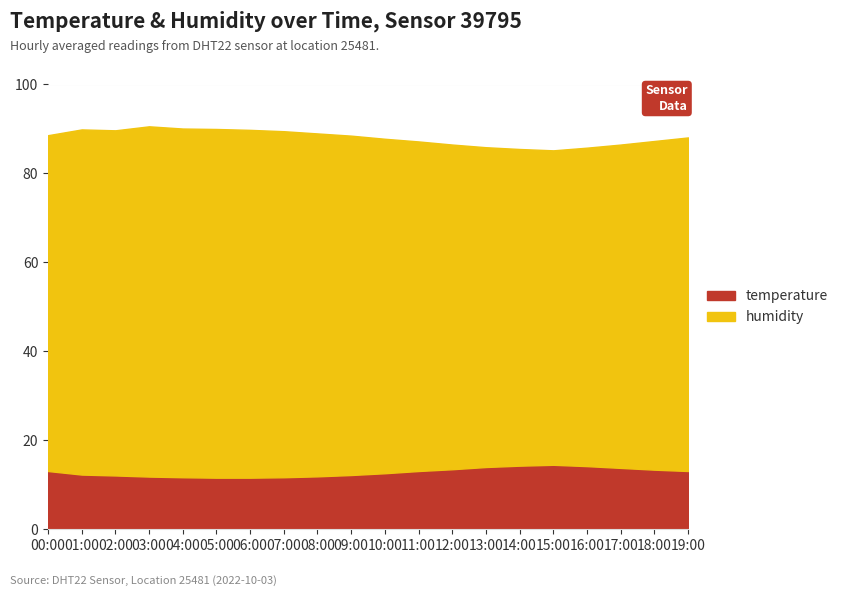

What is the total value across all series at 07:00?

89.5